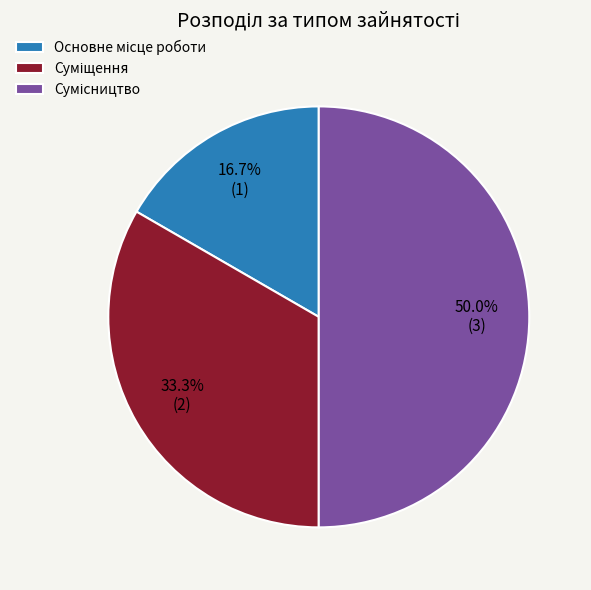

What is the change in value from Основне місце роботи to Суміщення?

+1